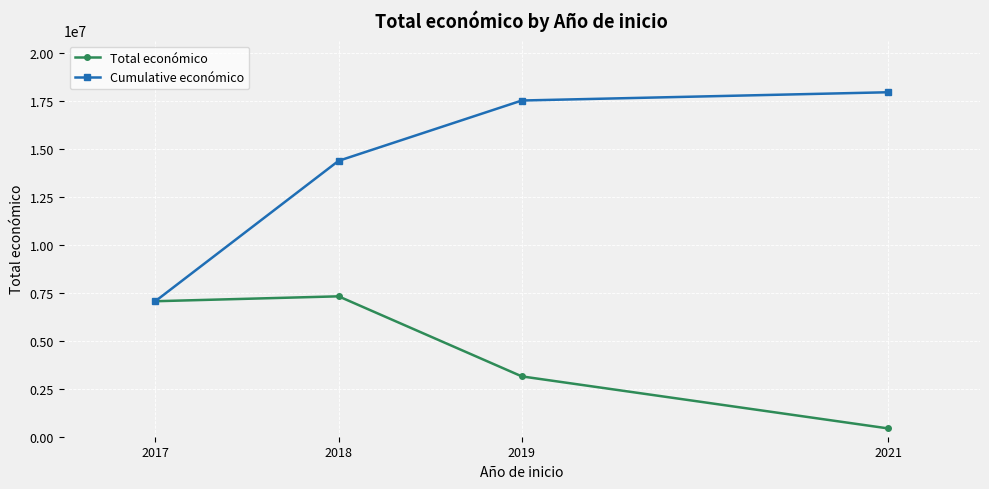

Reading right to left, what are all the values shown in this chart?

Total económico: 2021=430411	2019=3142086	2018=7312446	2017=7056709
Cumulative económico: 2021=17941652	2019=17511241	2018=14369155	2017=7056709